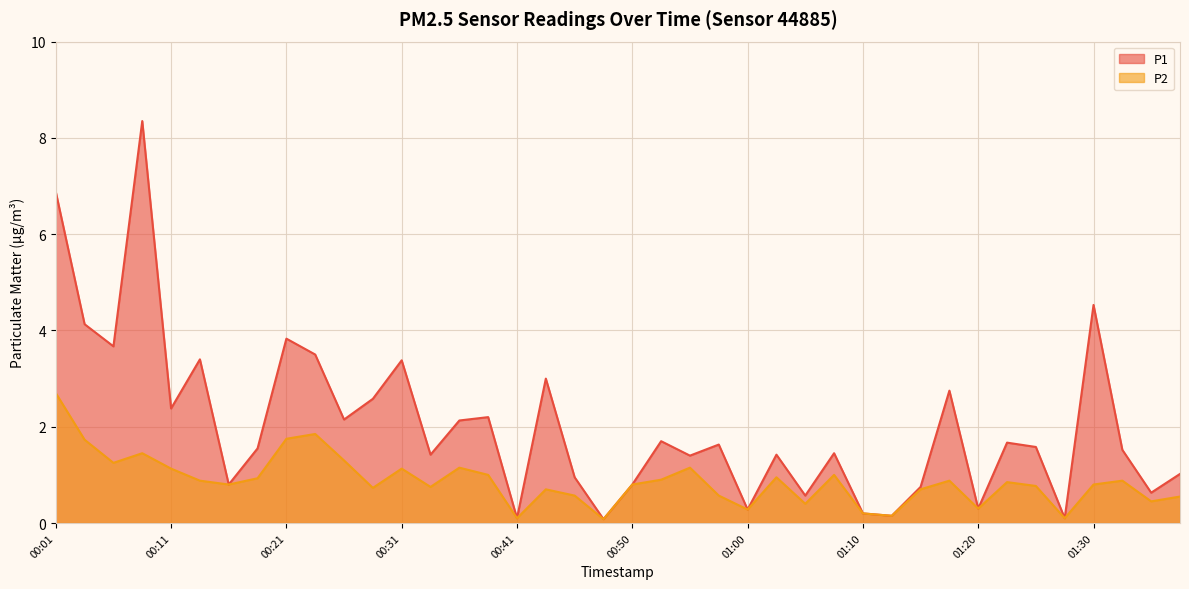

What is the difference between the maximum and minimum values in the P2 series?

2.6